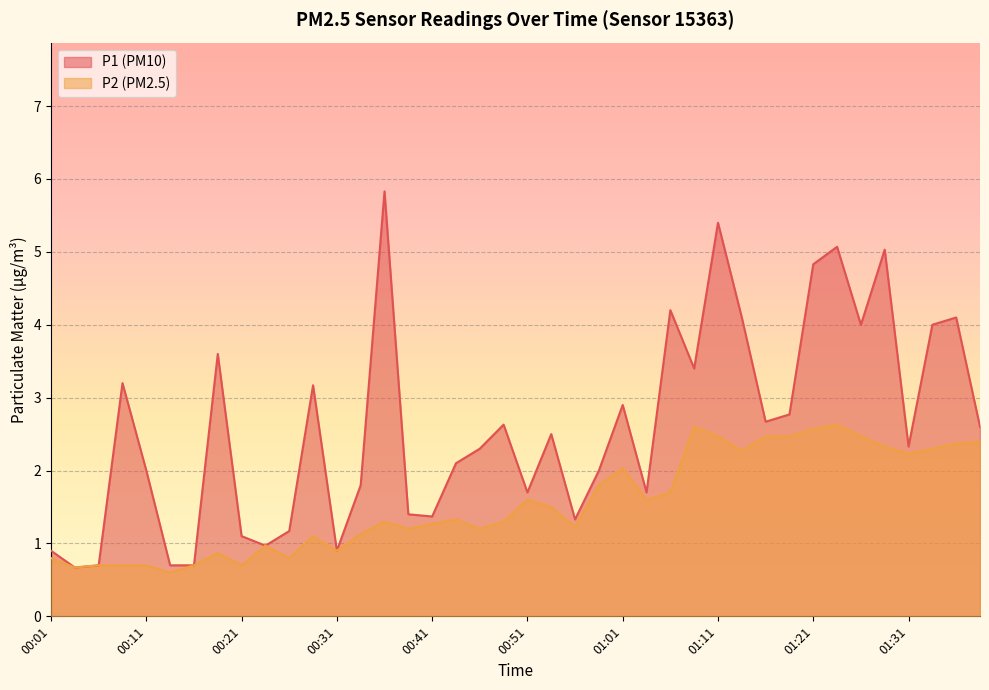

The P1 series shows 1.3 at 01:06. True or false?

False